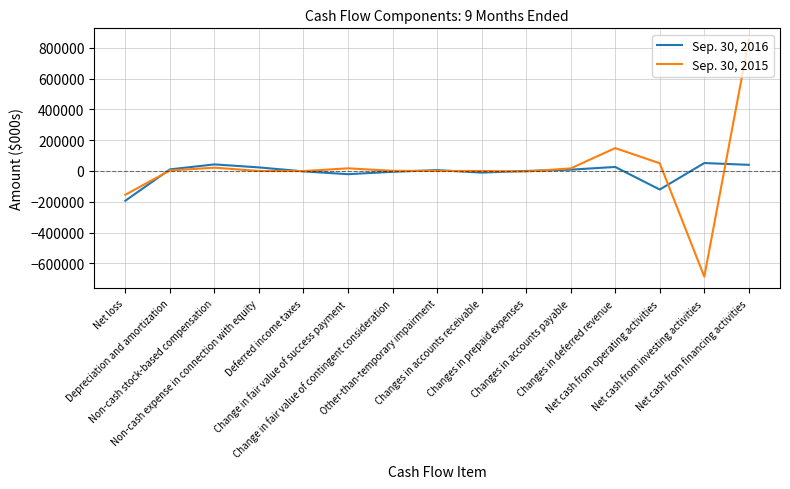

Which series has the largest range (max minus min)?

Sep. 30, 2015